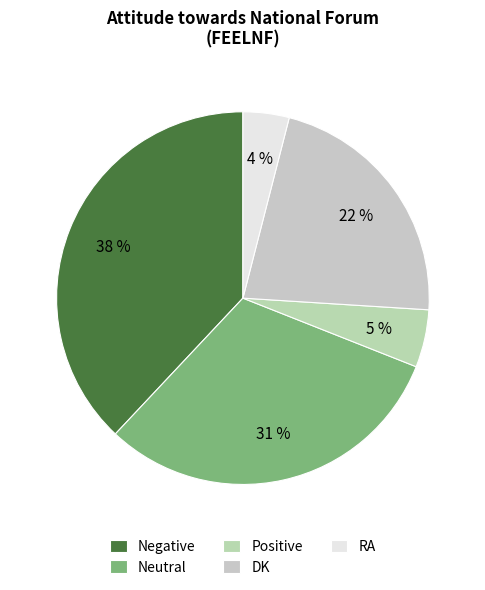

To the nearest percent, what is the difference between the DK and Neutral slice percentages?

9%